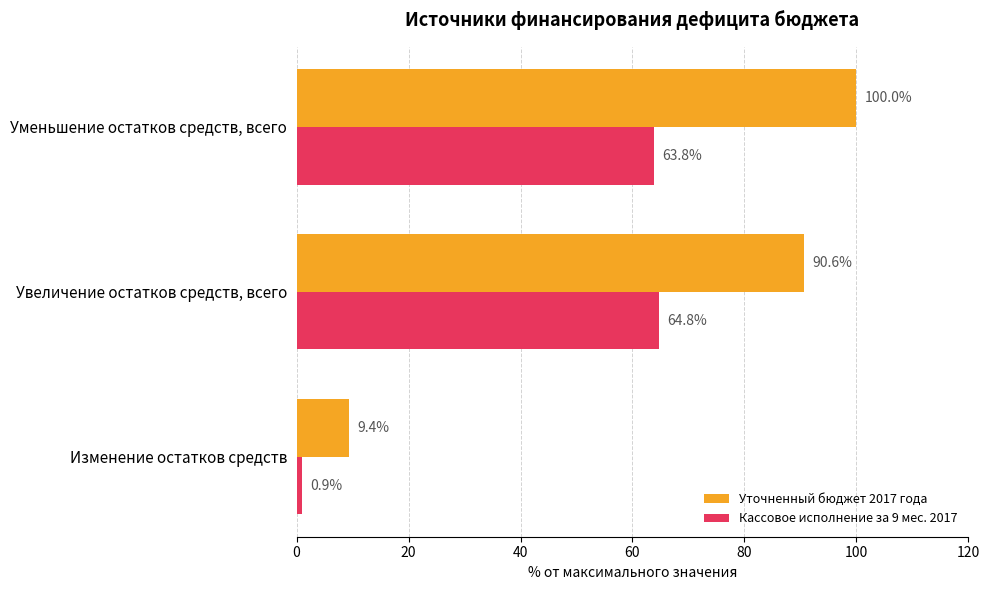

What is the difference between the maximum and second lowest values in the Уточненный бюджет 2017 года series?

9.4